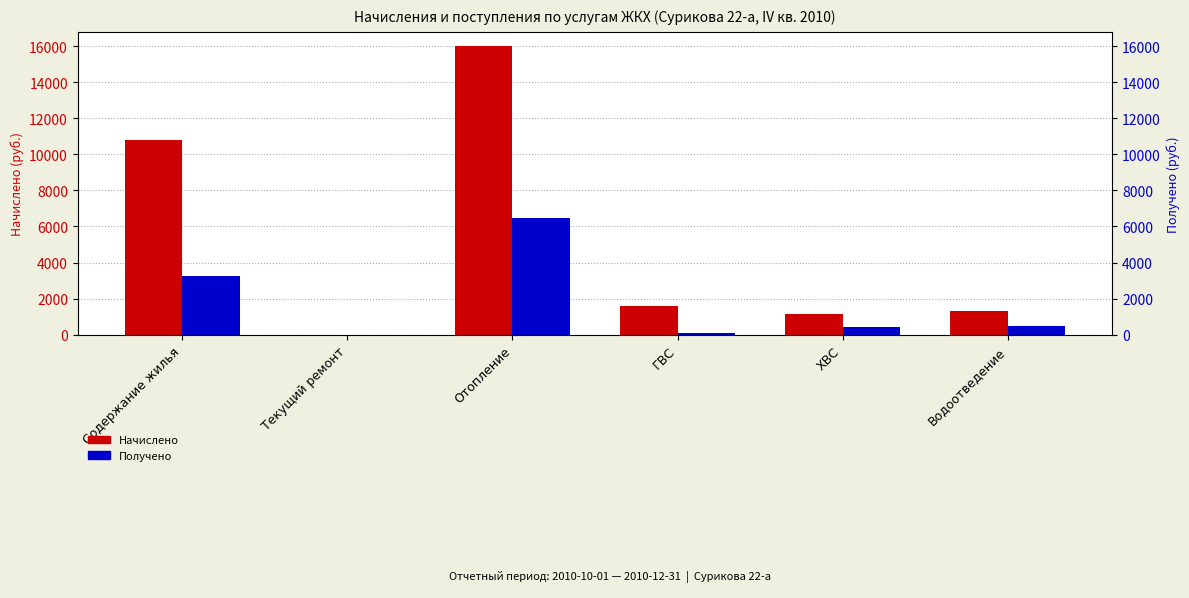

Reading left to right, extract all data points from this chart.

Начислено: 10796.4	0.0	15990.4	1605.1	1151.5	1311.5
Получено: 3274.2	0.0	6459.9	100.3	402.0	457.9